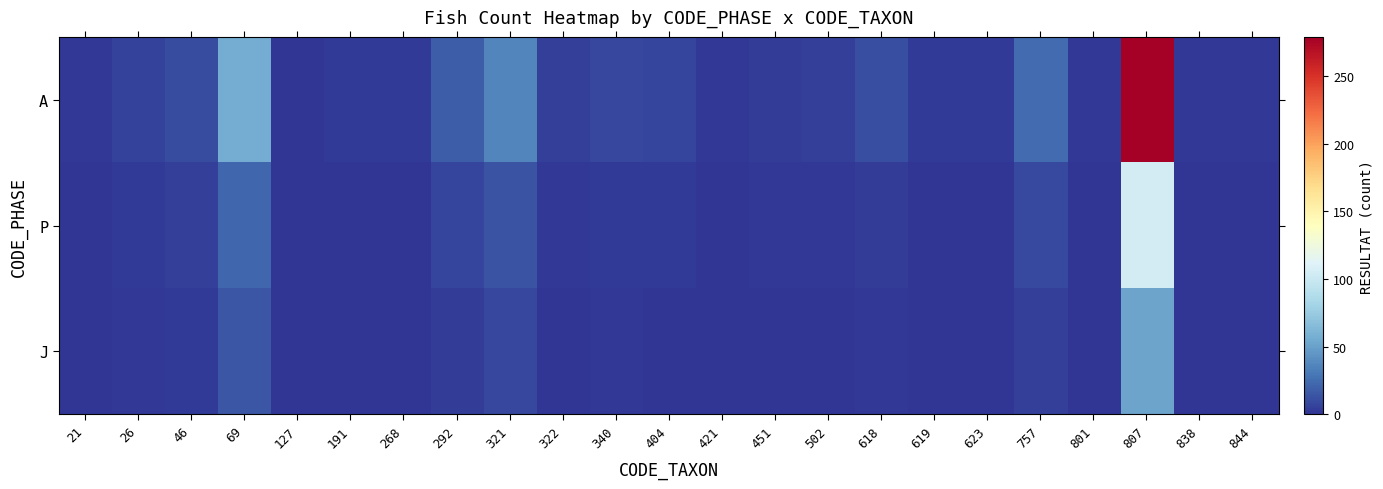

At which category is the sum across all series the highest?

807